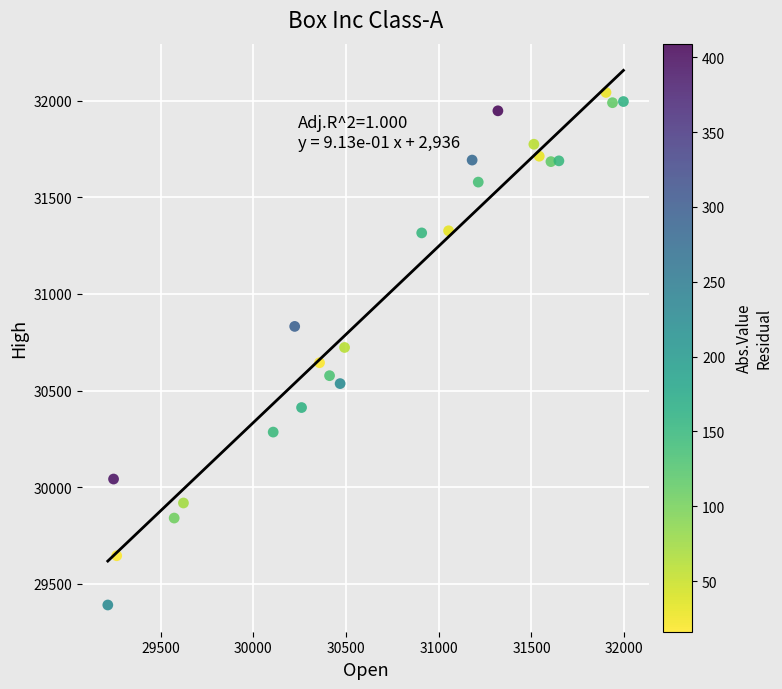

What is the range of Y values (max minus min)?

2653